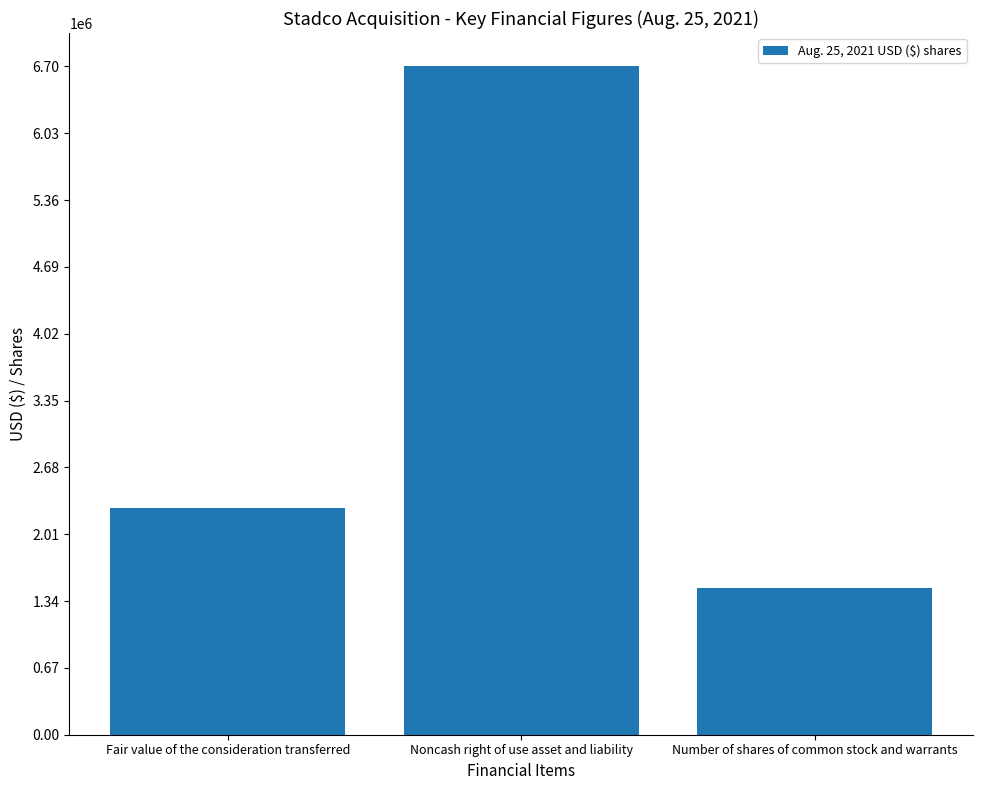

The chart shows a value of 2269000 at Fair value of the consideration transferred. True or false?

True